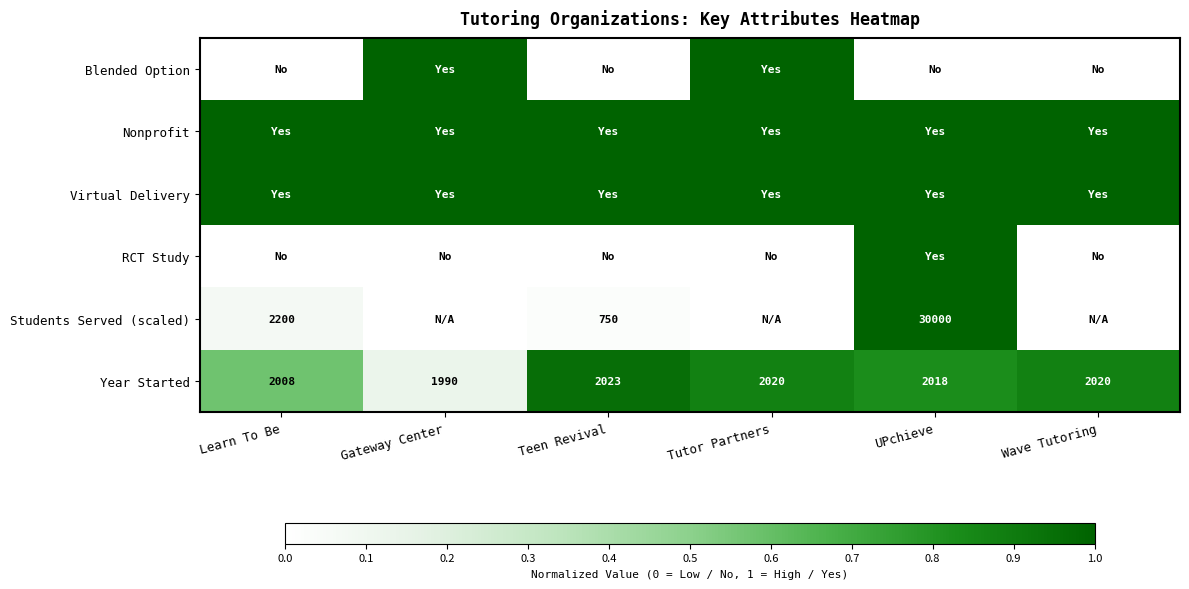

True or false: Students Served (scaled) has a value of 519 at Teen Revival.

False